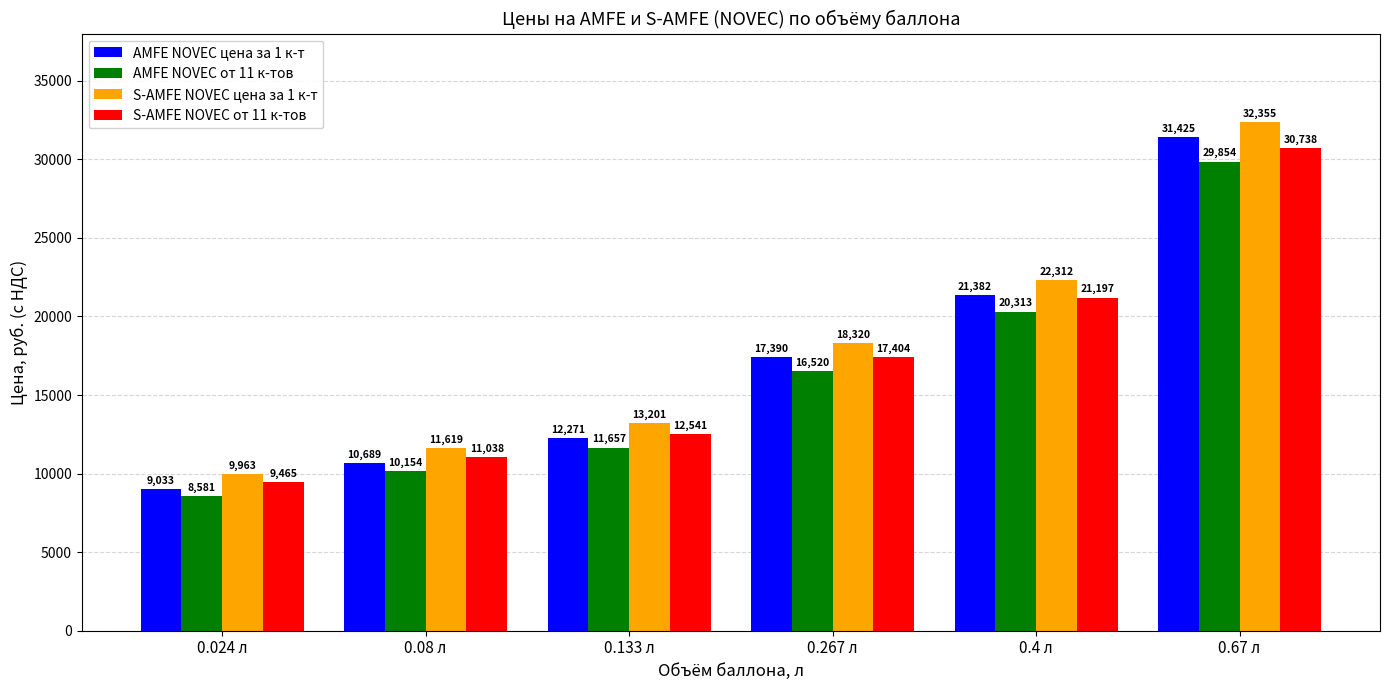

True or false: AMFE NOVEC от 11 к-тов has a value of 52460.3 at 0.67 л.

False